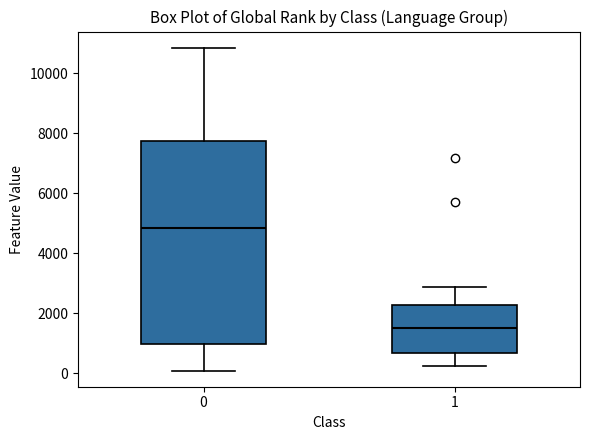

Which box is the tallest, from its lower edge to its upper edge?

0